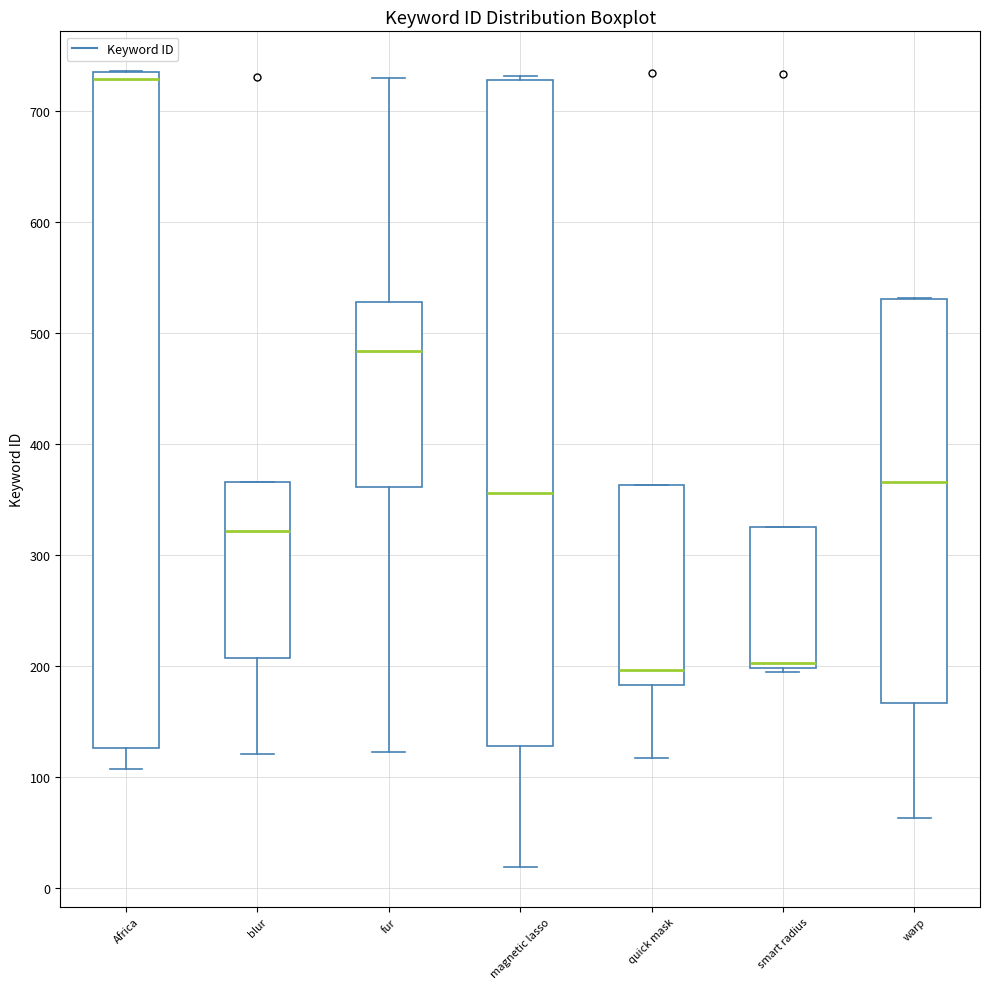

Which box has the highest median line?

Africa